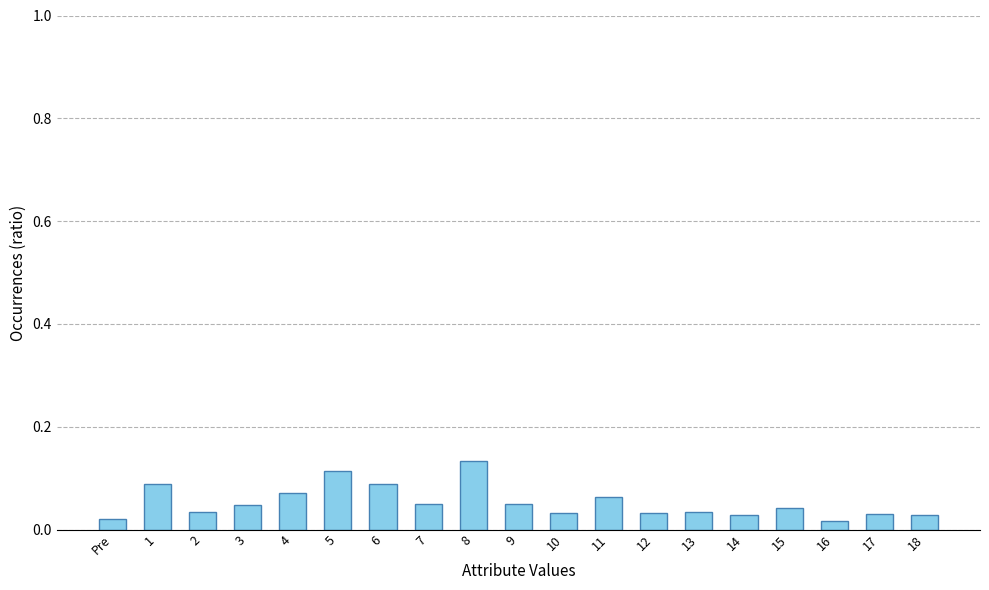

How many values are between 0 and 1?

19